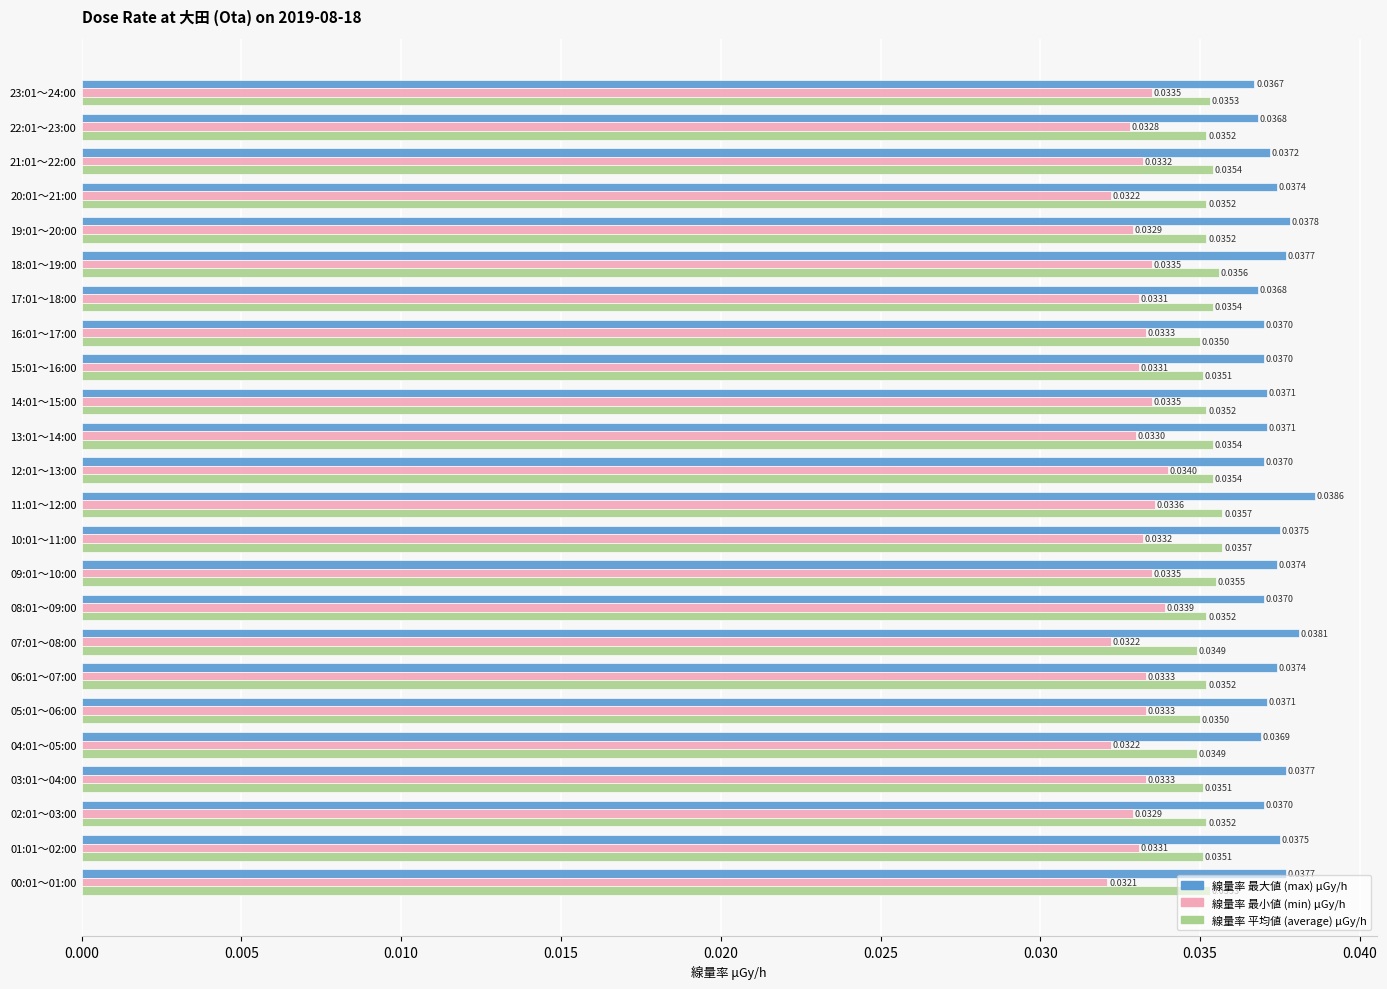

Count the number of data series in this chart.

3